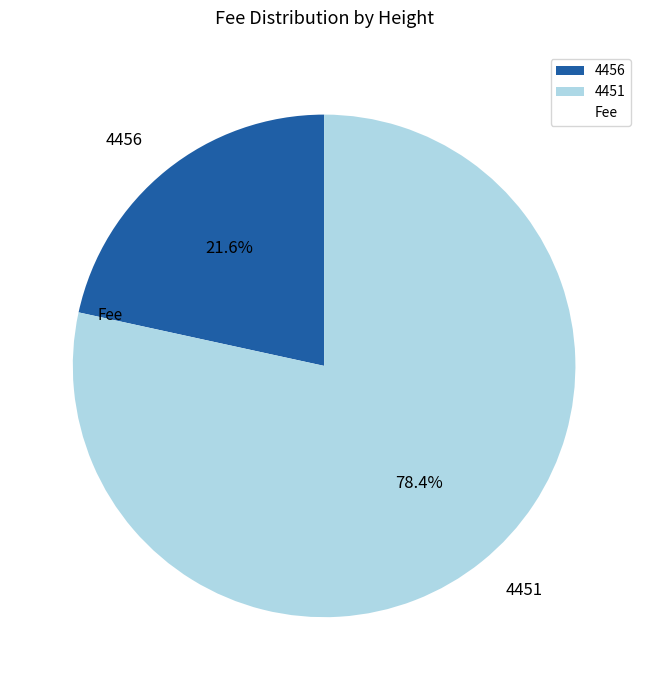

Which has a higher value, 4451 or 4456?

4451